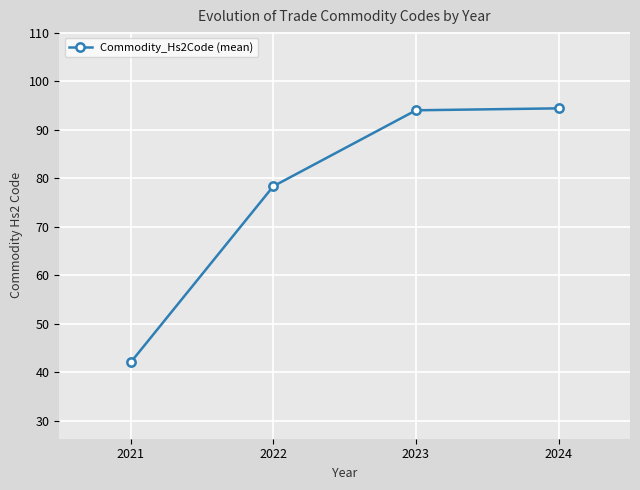

What is the value of the 1st point from the left?

42.0